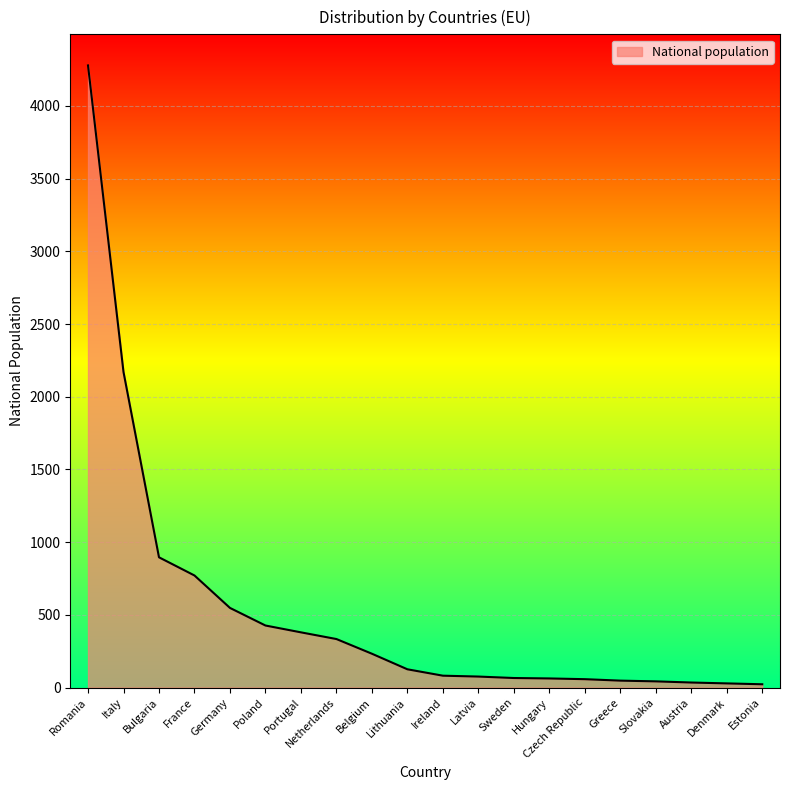

True or false: the data shows 63 at Hungary.

True